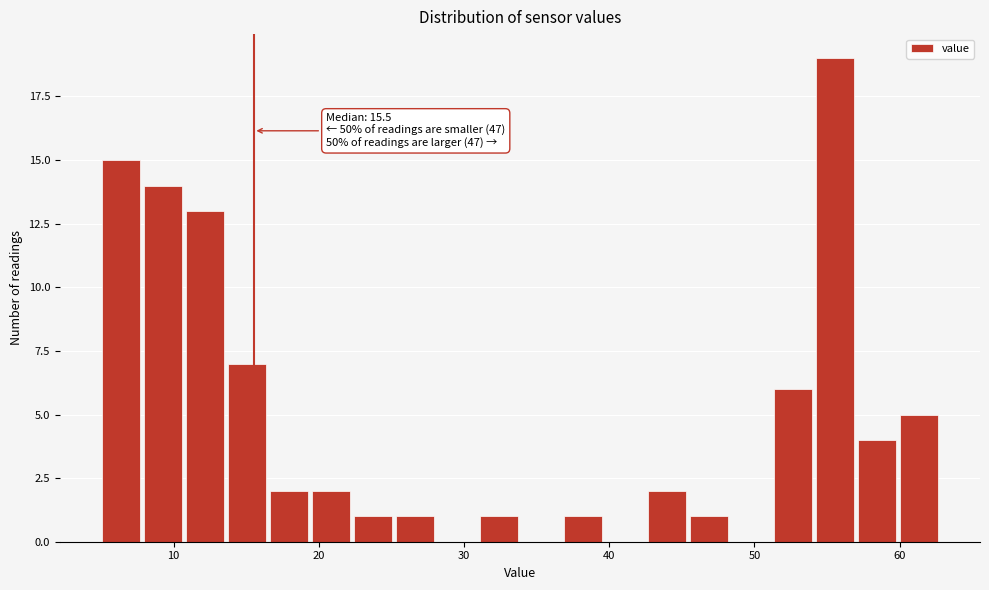

Read against the x-axis, roughly where is the centre of the tallest bar?

56